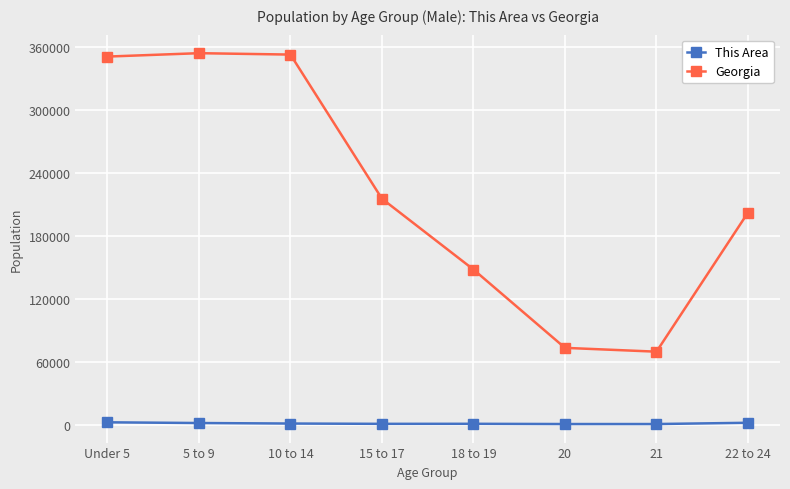

The value of Georgia at Under 5 is 159632. True or false?

False